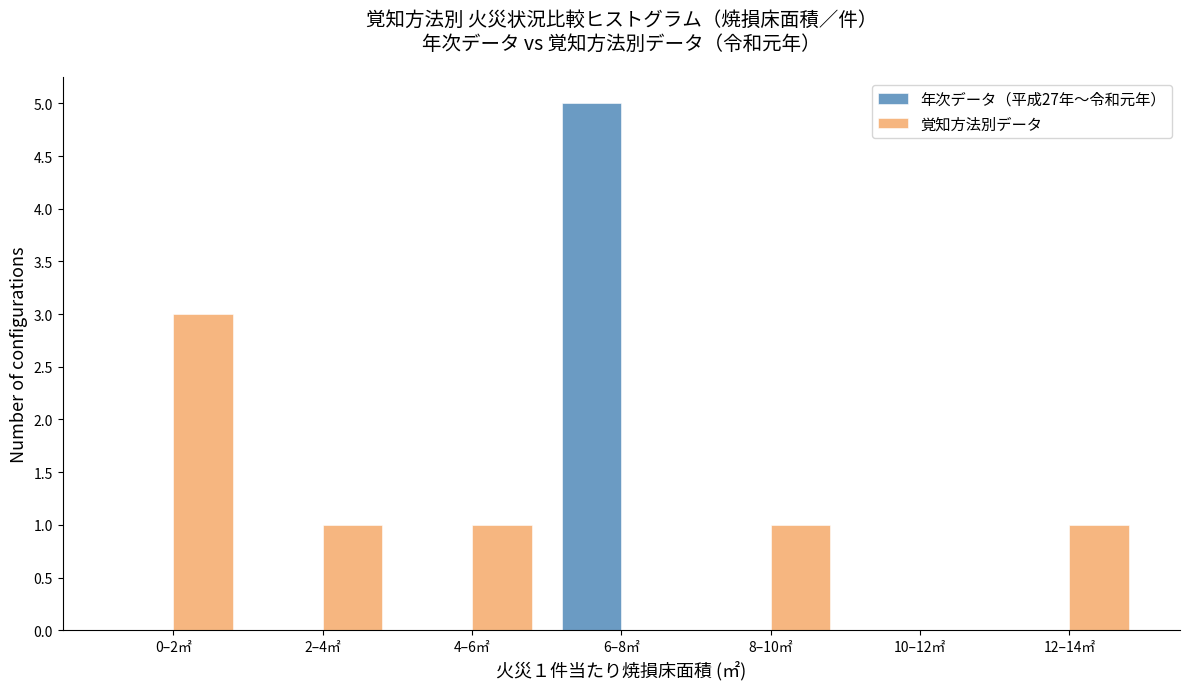

Reading left to right, list all the values displayed in this chart.

年次データ（平成27年〜令和元年）: 0–2㎡=0	2–4㎡=0	4–6㎡=0	6–8㎡=5	8–10㎡=0	10–12㎡=0	12–14㎡=0
覚知方法別データ: 0–2㎡=3	2–4㎡=1	4–6㎡=1	6–8㎡=0	8–10㎡=1	10–12㎡=0	12–14㎡=1